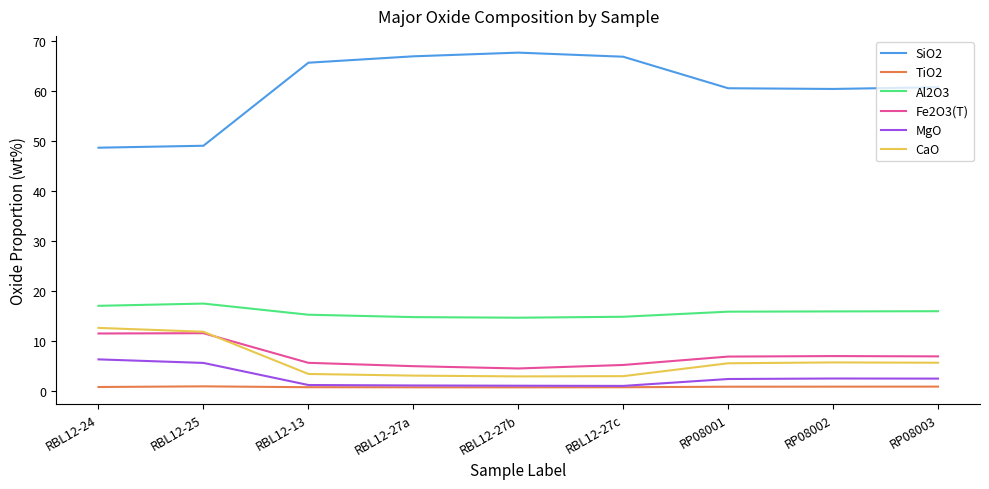

Which series changed the most between RBL12-13 and RP08002?

SiO2